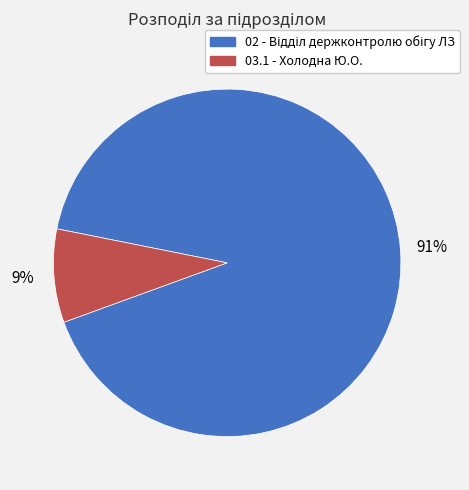

To the nearest percent, what is the average slice percentage?

50%